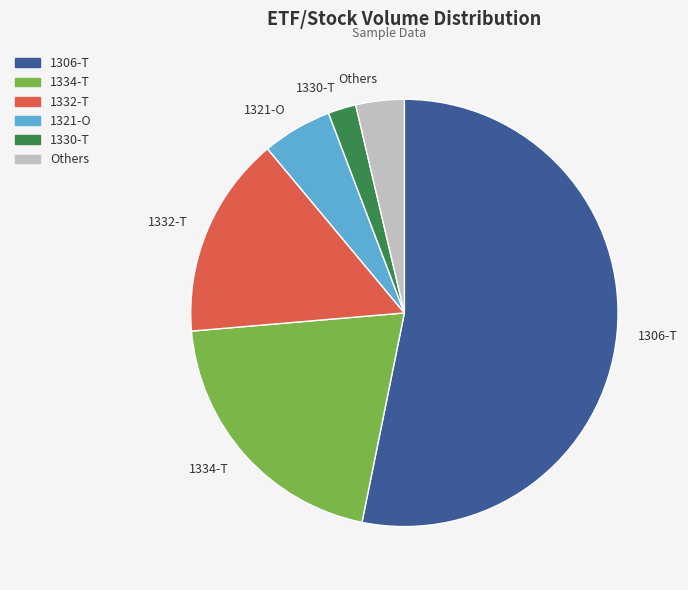

Which category has the smallest portion of the pie?

1330-T